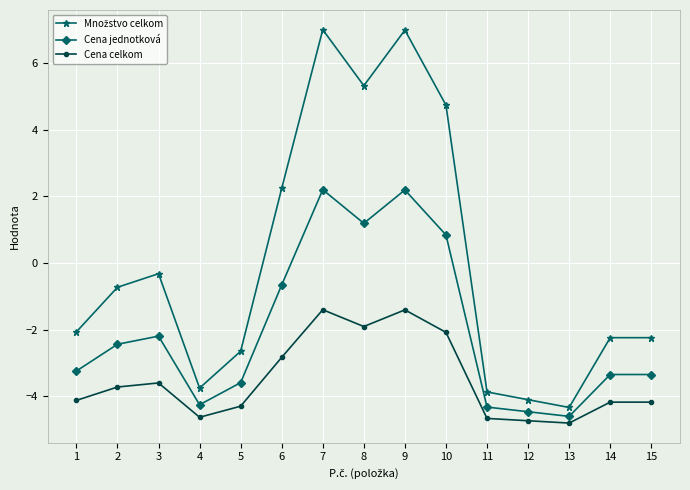

Does the chart display data point markers on the line(s)?

Yes